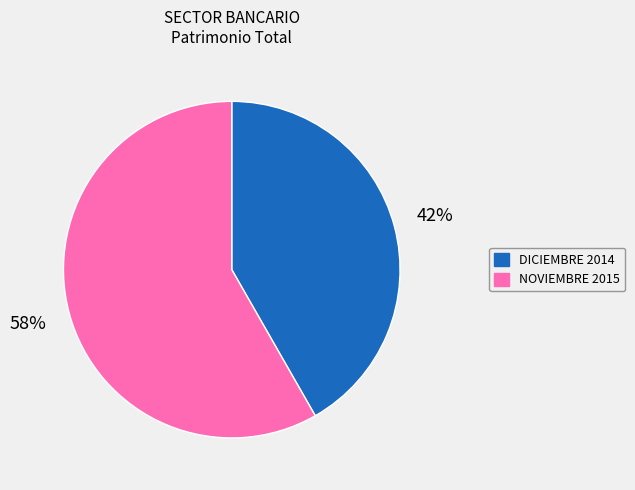

Do DICIEMBRE 2014 and NOVIEMBRE 2015 together represent more than half of the pie?

Yes